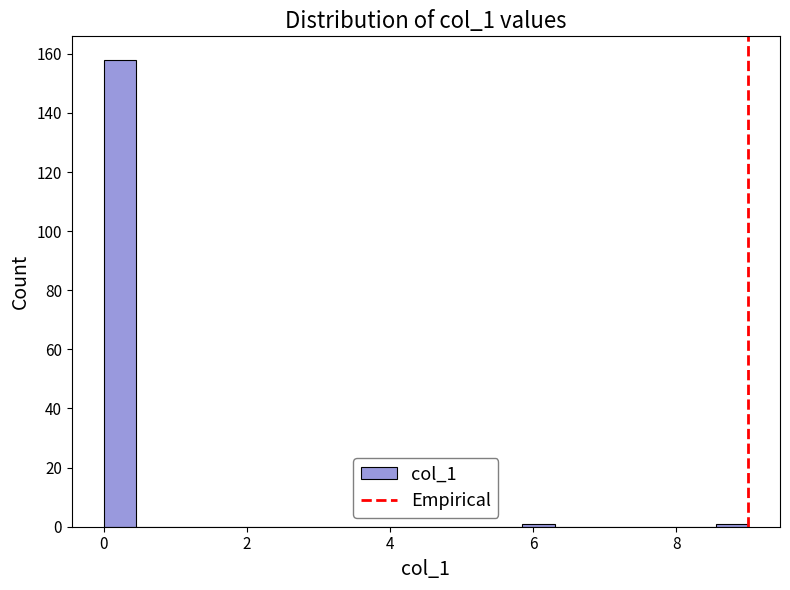

Read against the x-axis, roughly where is the centre of the tallest bar?

0.2